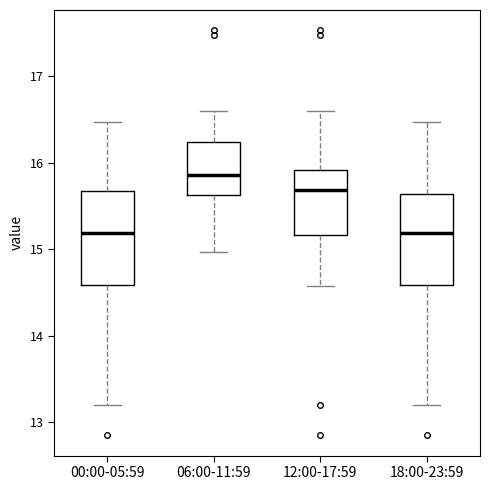

Reading left to right, transcribe this box plot: for each box, give where its median line is, the range the box spans, and where its two whiskers end, as read against the y-axis. The values are not printed on the chart, so give them approximately, as read against the axis.

00:00-05:59: median 15.2, box 14.6 to 15.7, whiskers 13.2 to 16.5
06:00-11:59: median 15.9, box 15.6 to 16.2, whiskers 15.0 to 16.6
12:00-17:59: median 15.7, box 15.2 to 15.9, whiskers 14.6 to 16.6
18:00-23:59: median 15.2, box 14.6 to 15.6, whiskers 13.2 to 16.5